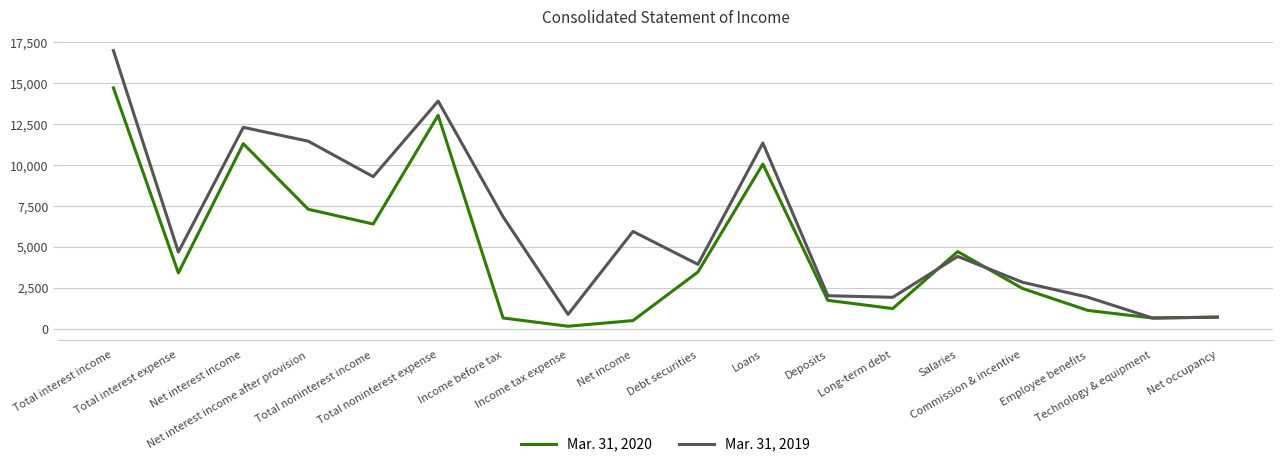

What is the sum of all Mar. 31, 2019 values?

112200